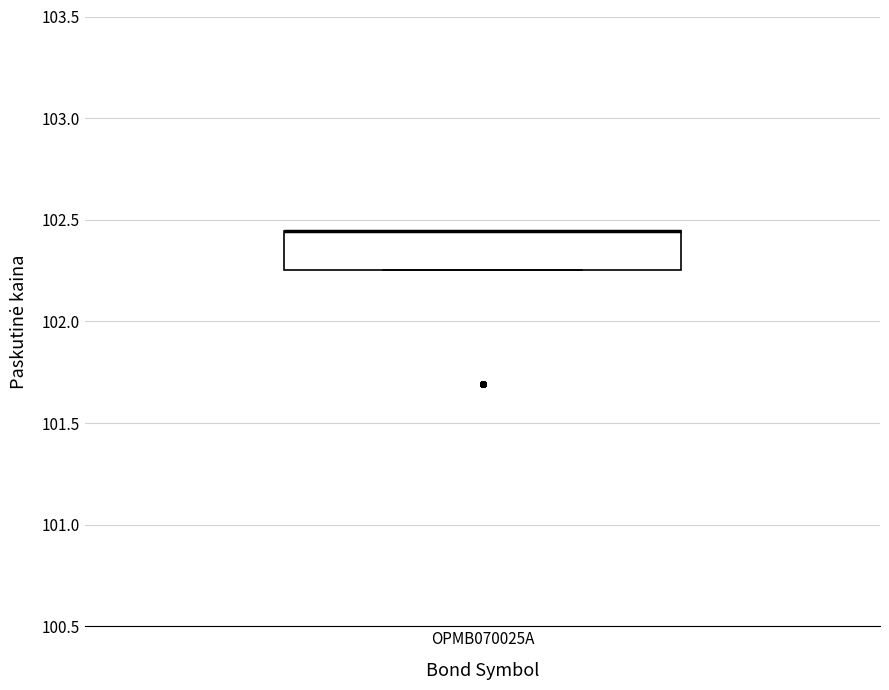

Where is the upper edge of the box for OPMB070025A on the y-axis? The values are not printed on the chart, so give them approximately, as read against the axis.

102.45